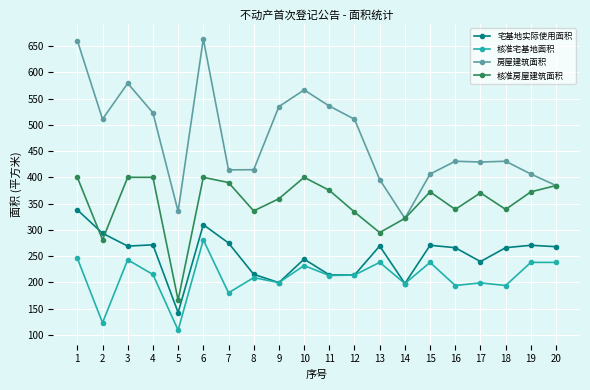

What are all the series names shown in the legend?

宅基地实际使用面积, 核准宅基地面积, 房屋建筑面积, 核准房屋建筑面积